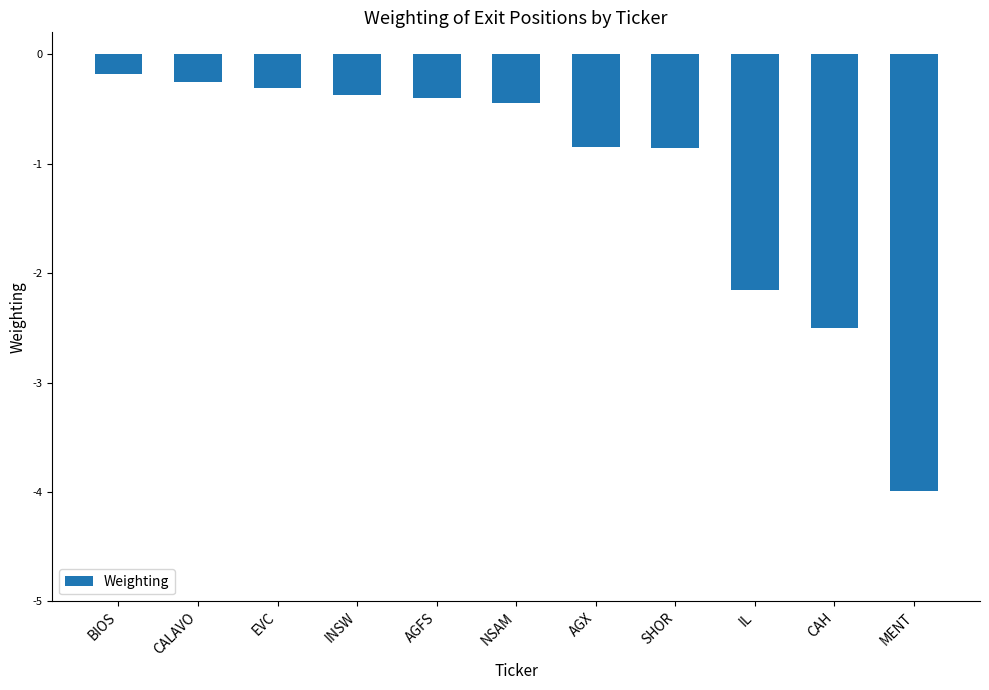

Which label corresponds to the smallest value in the chart?

MENT